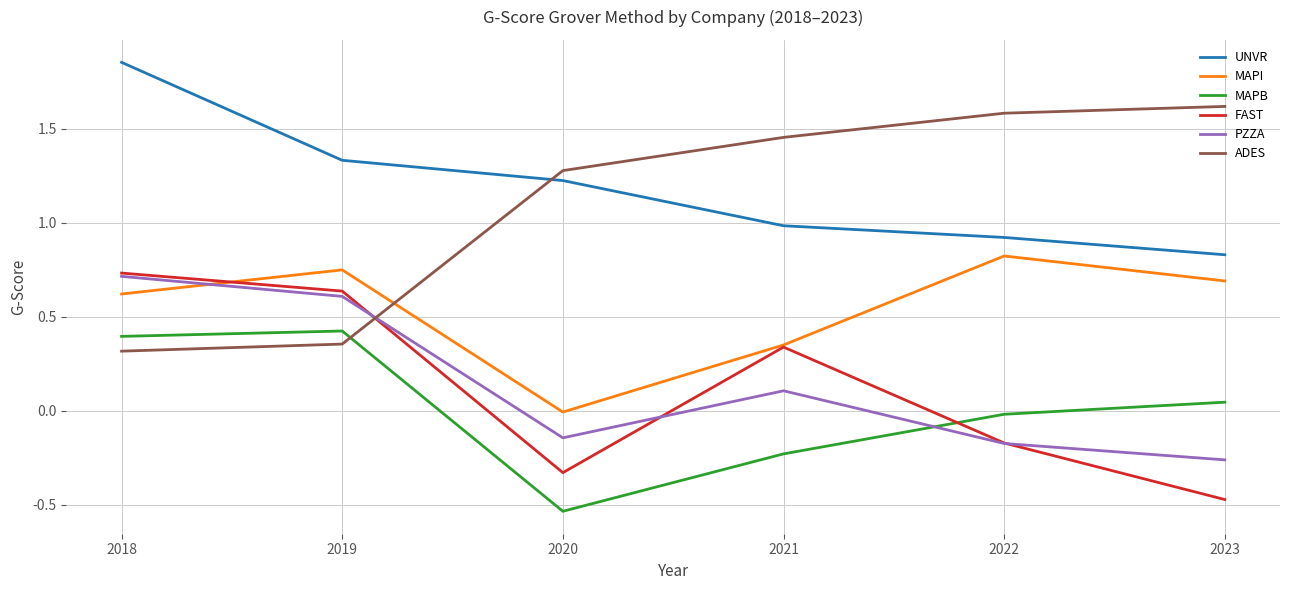

At which label does MAPB reach its minimum?

2020